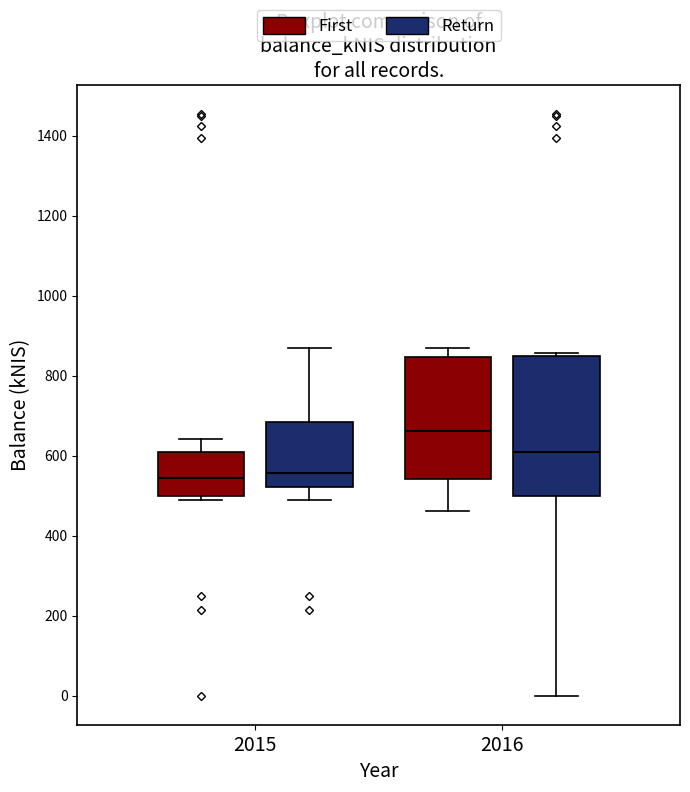

Which box's median line is the highest?

2016 (First)